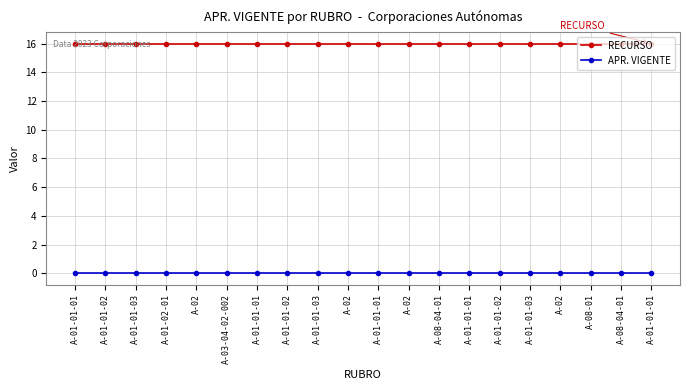

How many lines are shown in the chart?

2